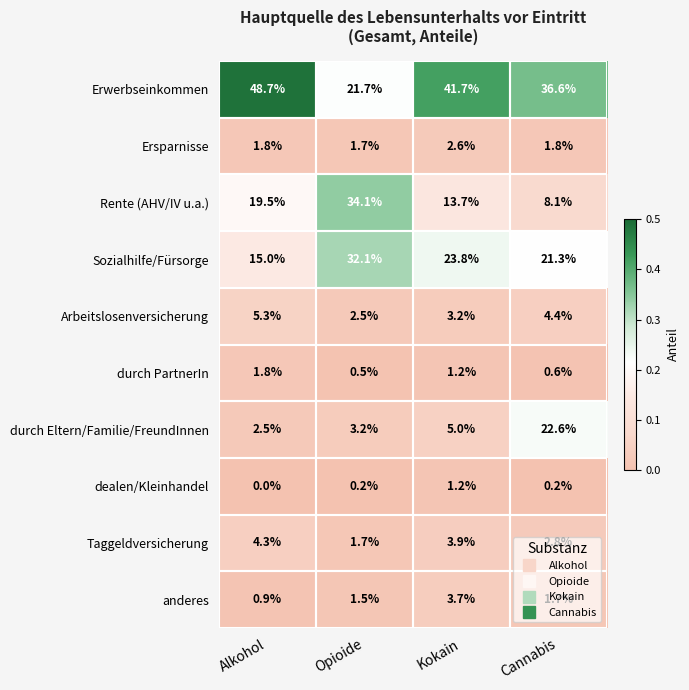

Between Alkohol and Kokain, which series saw the biggest shift?

Sozialhilfe/Fürsorge